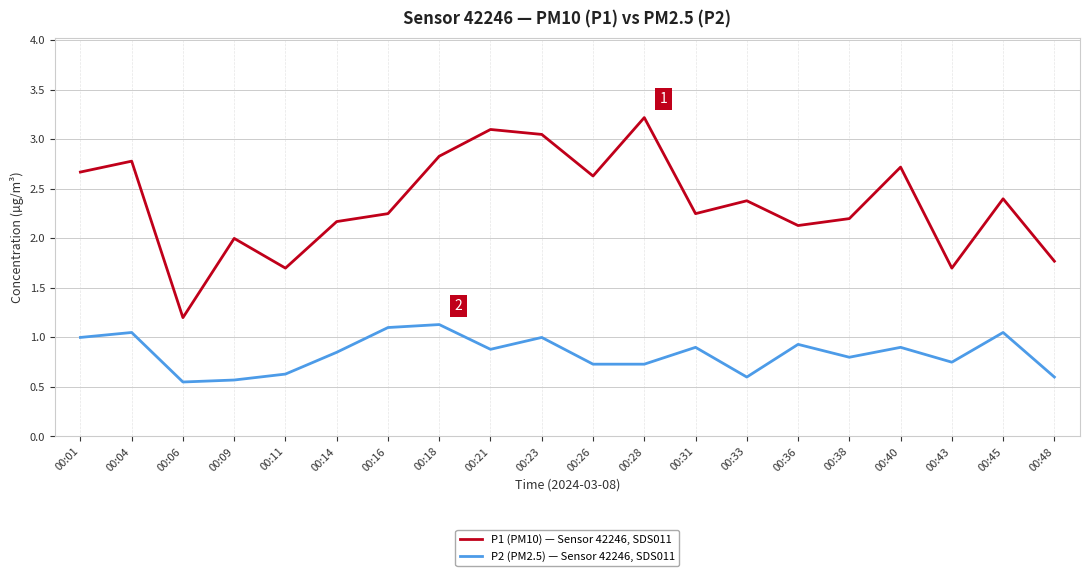

What are all the series names shown in the legend?

P1 (PM10) — Sensor 42246, SDS011, P2 (PM2.5) — Sensor 42246, SDS011